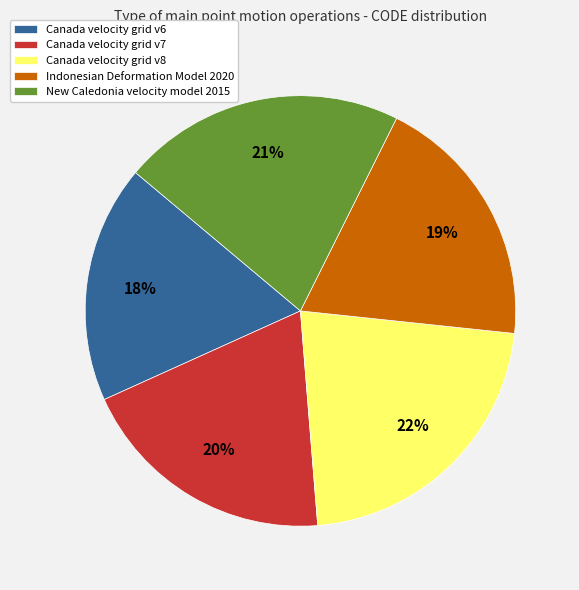

Count the number of slices in the pie.

5